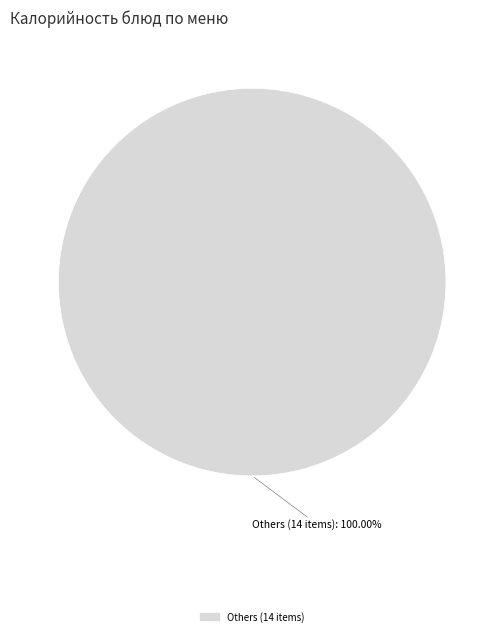

Count the number of slices in the pie.

1